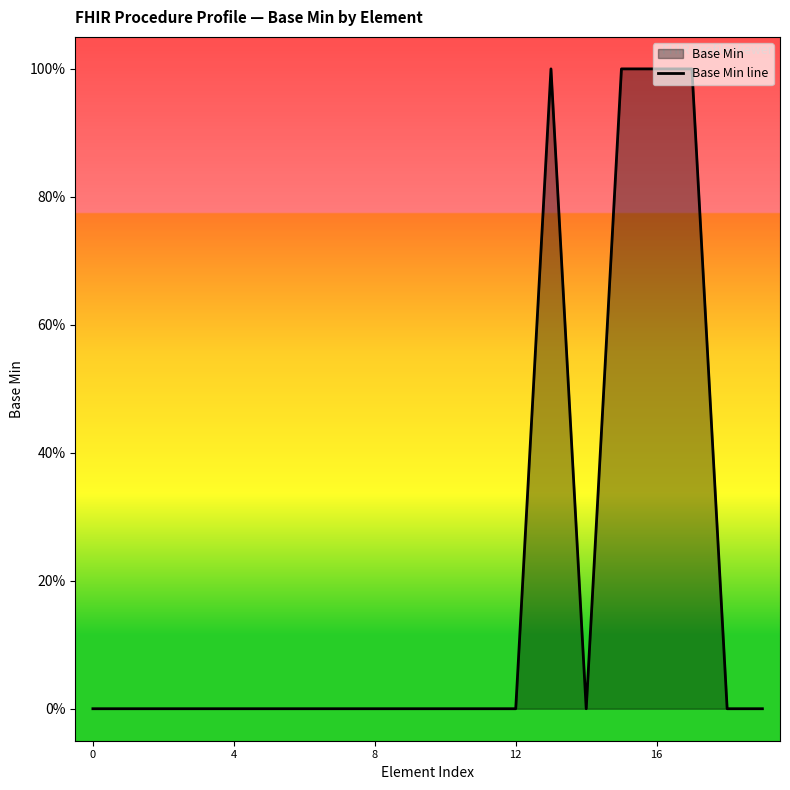

How many points are higher than both their immediate neighbors (excluding endpoints)?

1